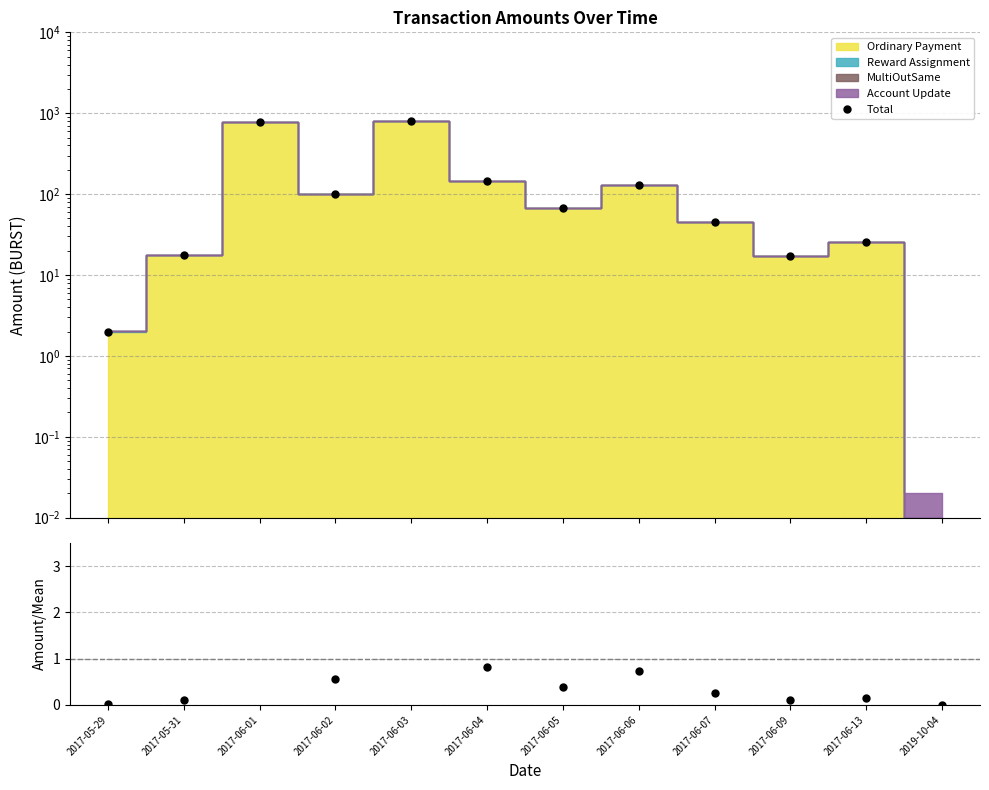

Where does the Total series first go above 68?

2017-06-01